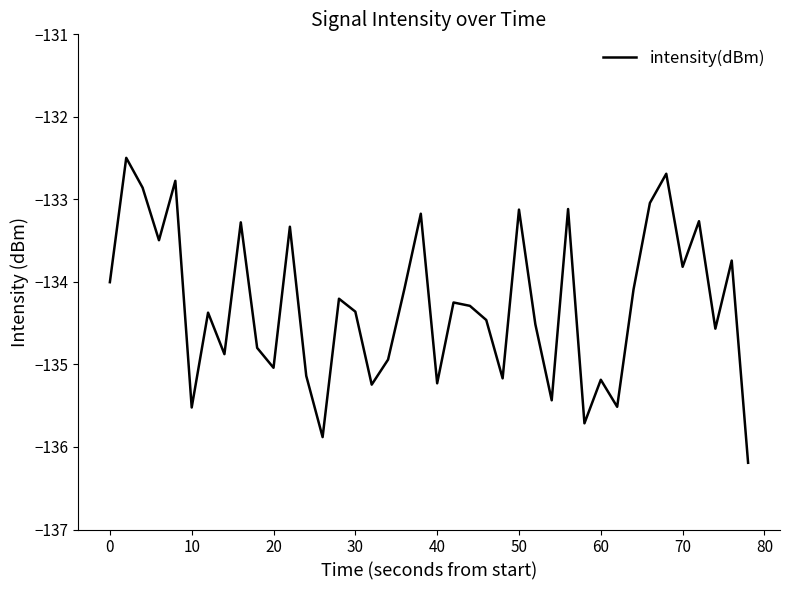

What is the difference between the second highest and minimum values?

3.5